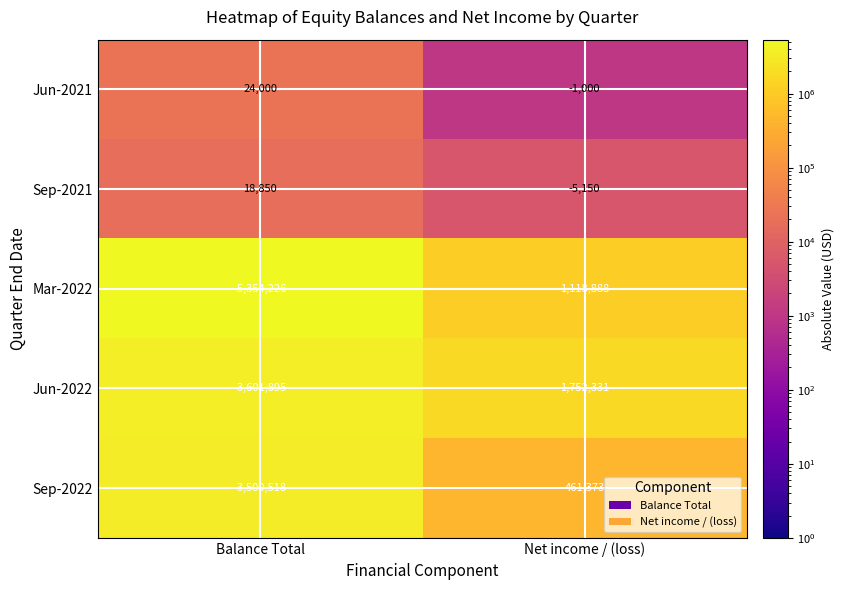

True or false: Jun-2021 has a value of 13187 at Balance Total.

False